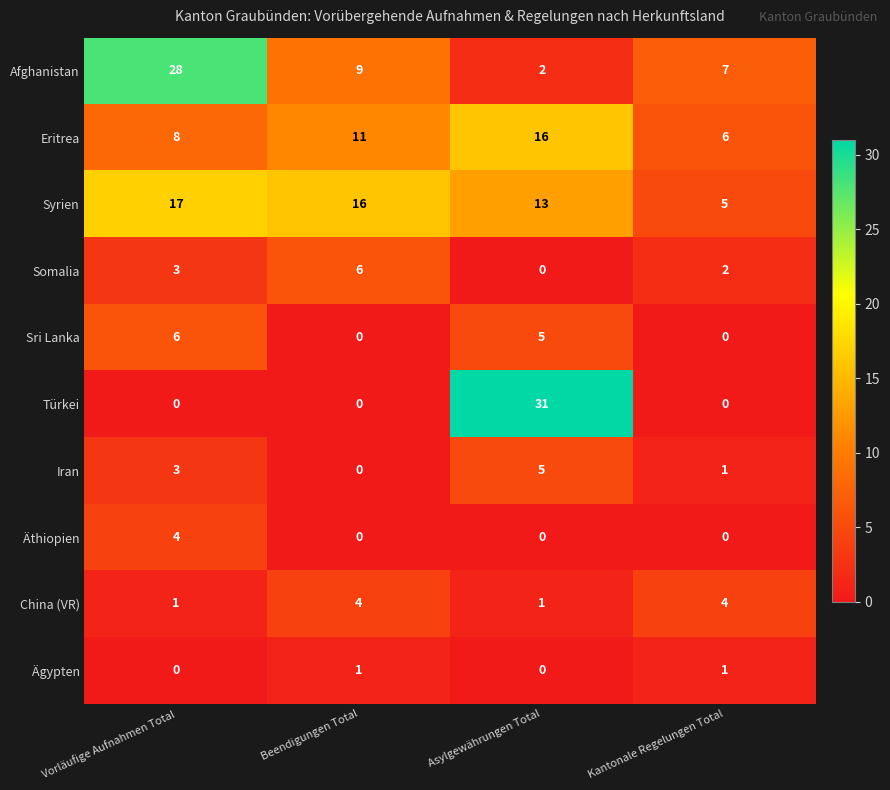

The Eritrea series shows 11 at Asylgewährungen Total. True or false?

False